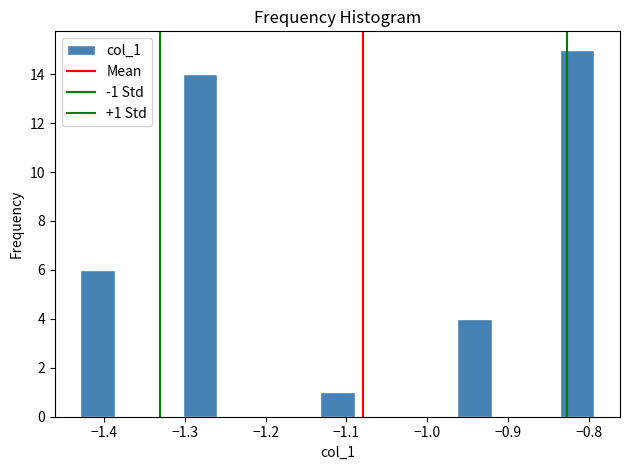

Which range on the x-axis has the tallest bar?

-0.84 to -0.79